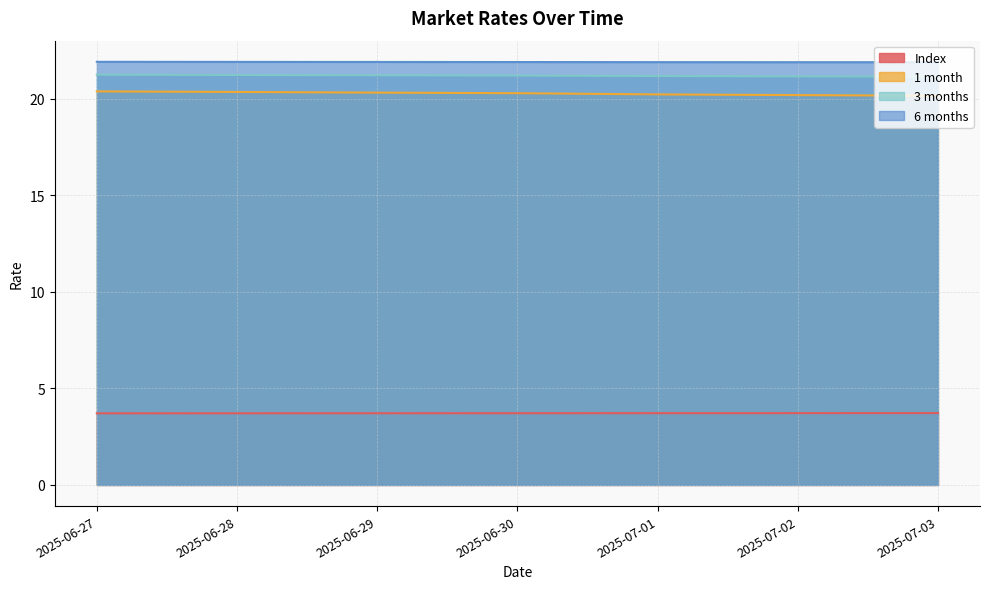

How many lines are shown in the chart?

4